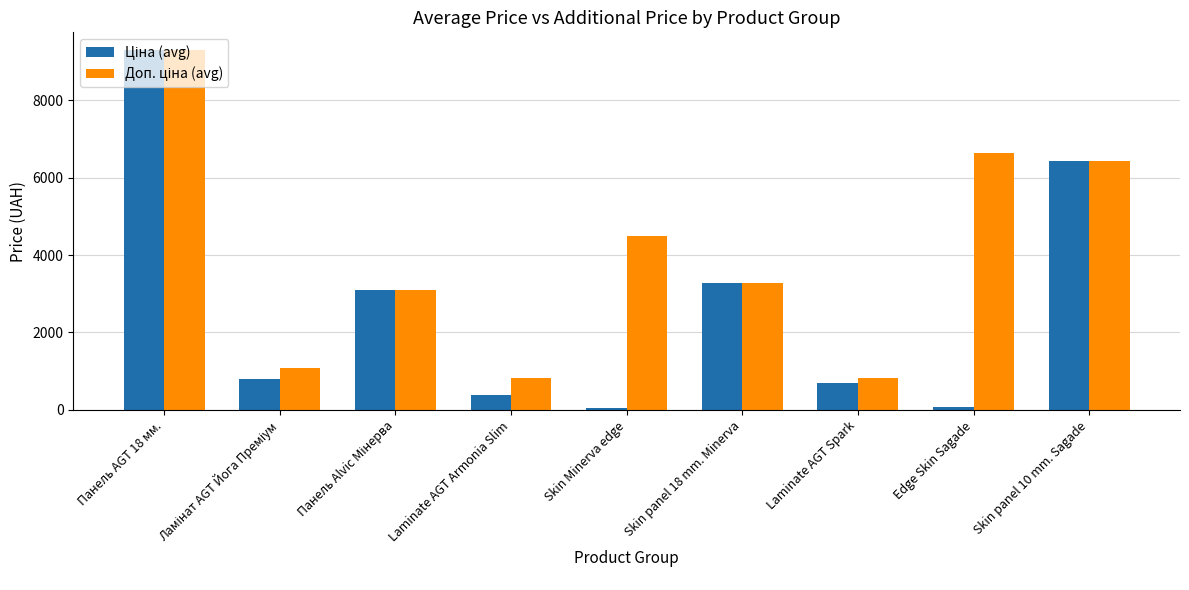

Does the chart contain stacked bars?

No